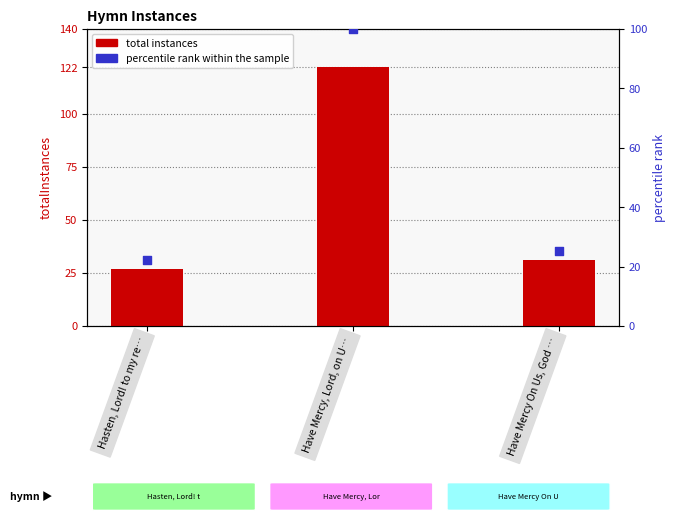

Is the value of percentile rank within sample at Hasten, Lord! to my re… greater than the value of total instances at Have Mercy, Lord, on U…?

No